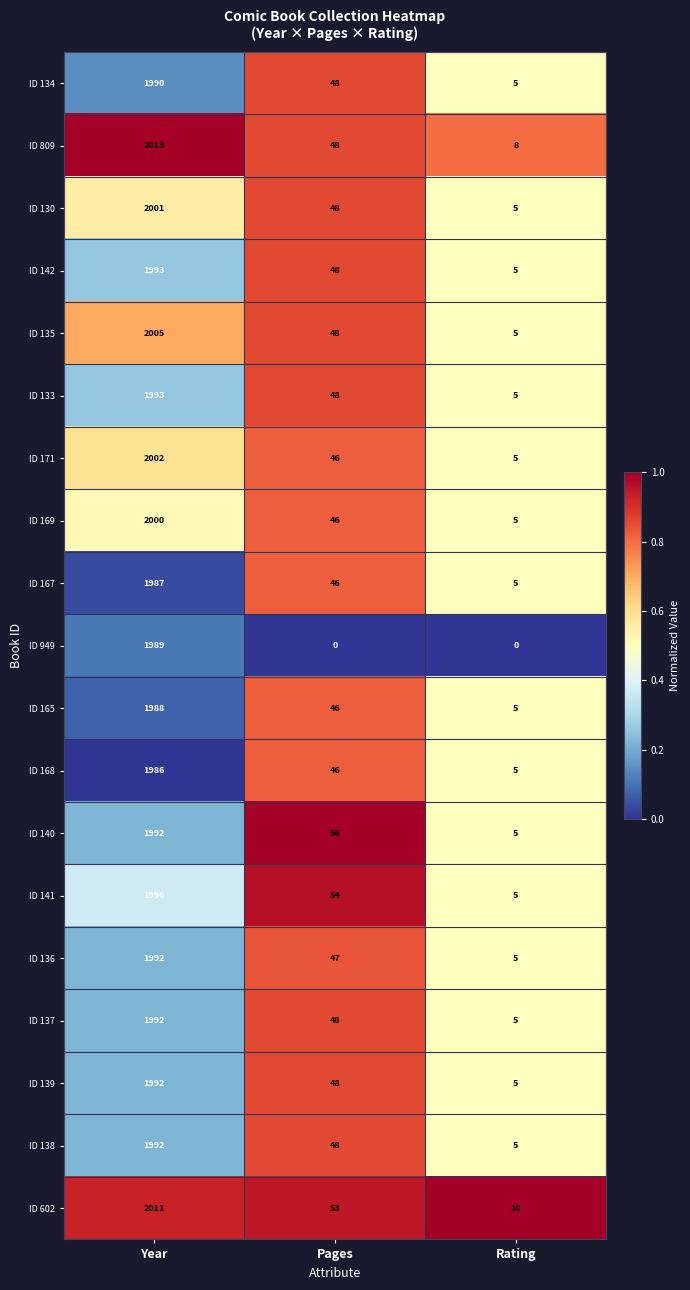

What is the difference between the ID 139 values at Year and Rating?

1987